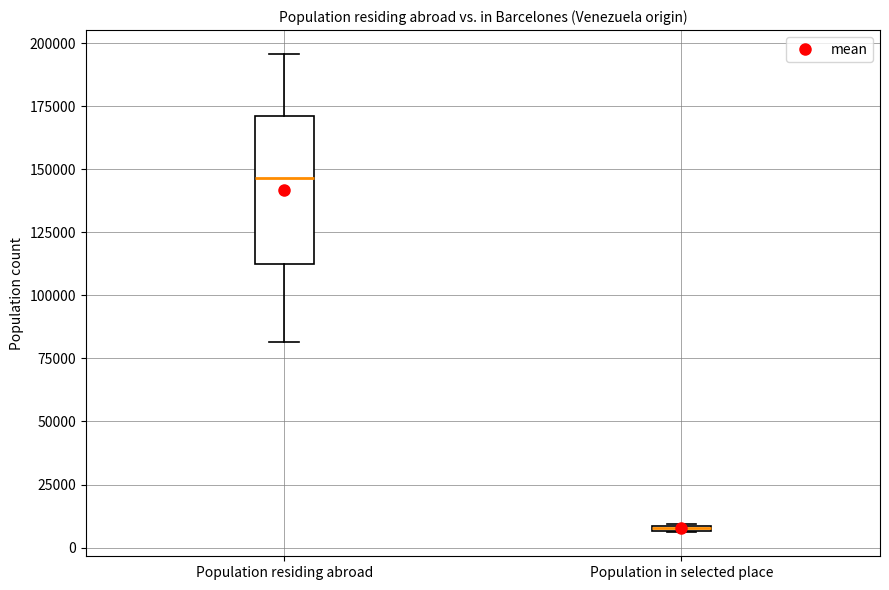

Comparing the boxes themselves (not the whiskers), which one is the tallest?

Population residing abroad